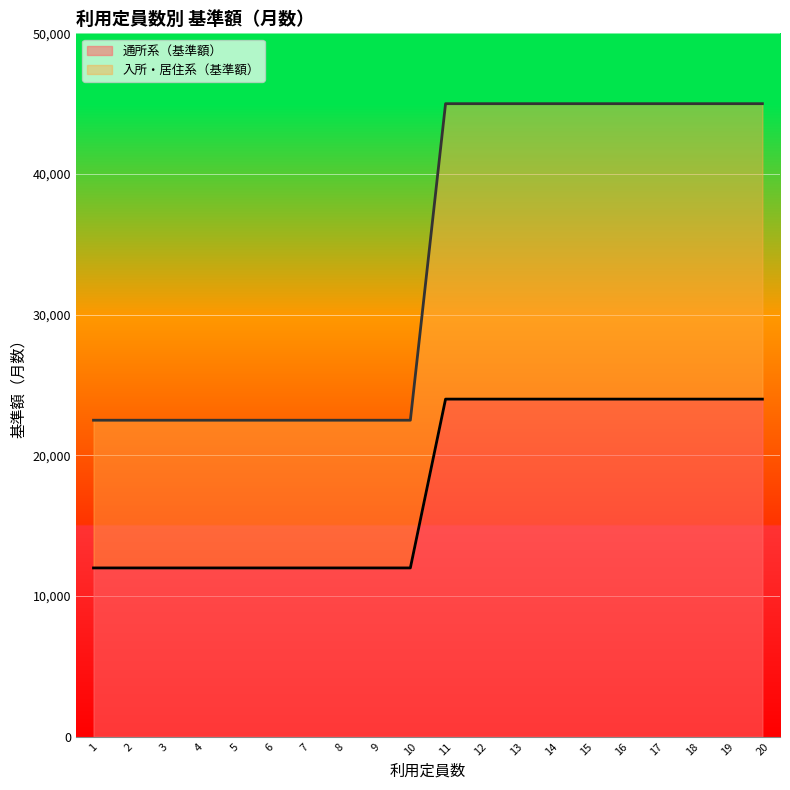

Read the 入所・居住系（基準額） value at 5, to the nearest 50.

22500